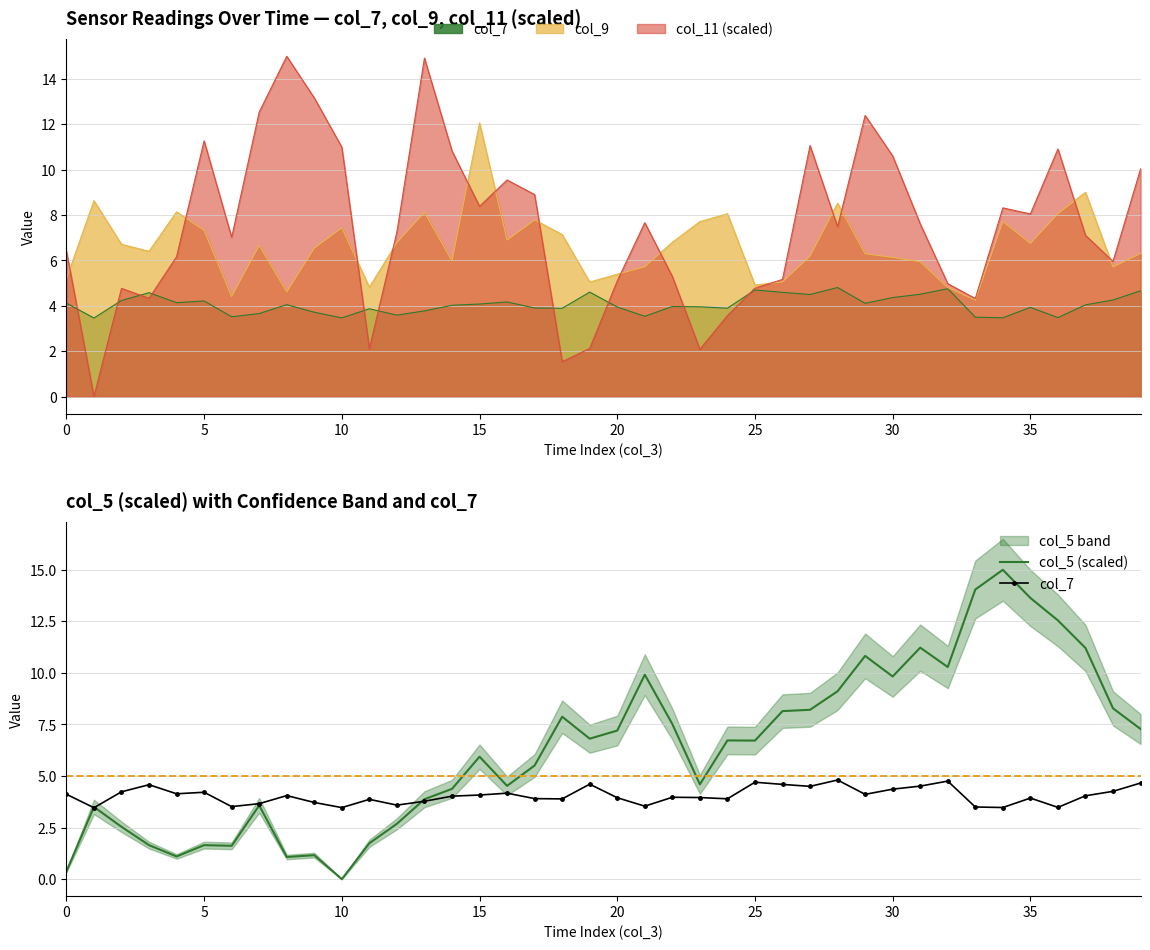

Reading left to right, extract all data points from this chart.

col_5 (scaled): 0.4	3.5	2.5	1.6	1.1	1.6	1.6	3.6	1.1	1.2	0.0	1.7	2.7	3.9	4.4	5.9	4.5	5.5	7.9	6.8	7.2	9.9	7.5	4.6	6.7	6.7	8.1	8.2	9.1	10.8	9.8	11.2	10.3	14.0	15.0	13.6	12.5	11.2	8.3	7.3
col_7: 4.1	3.5	4.2	4.6	4.1	4.2	3.5	3.7	4.1	3.7	3.5	3.9	3.6	3.8	4.0	4.1	4.2	3.9	3.9	4.6	3.9	3.5	4.0	4.0	3.9	4.7	4.6	4.5	4.8	4.1	4.4	4.5	4.8	3.5	3.5	3.9	3.5	4.0	4.3	4.7